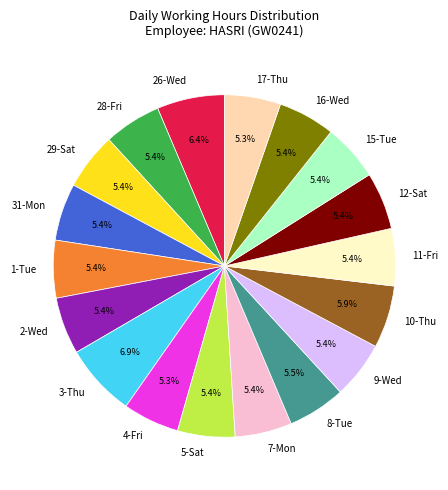

Does 3-Thu account for over 50% of the chart?

No